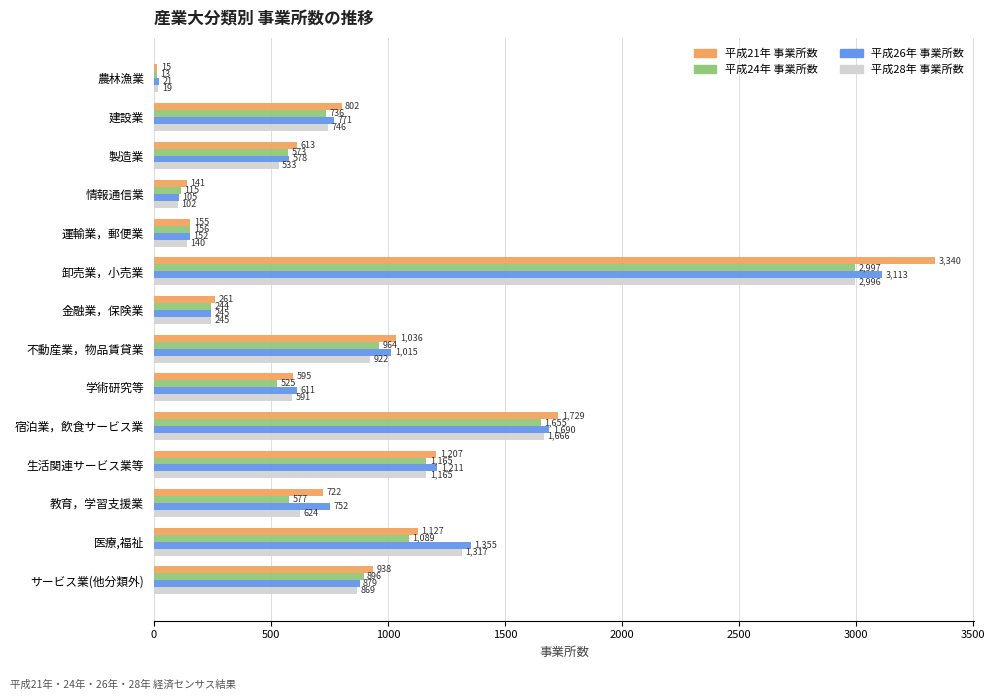

What is the average value of the 平成26年 事業所数 series?

893